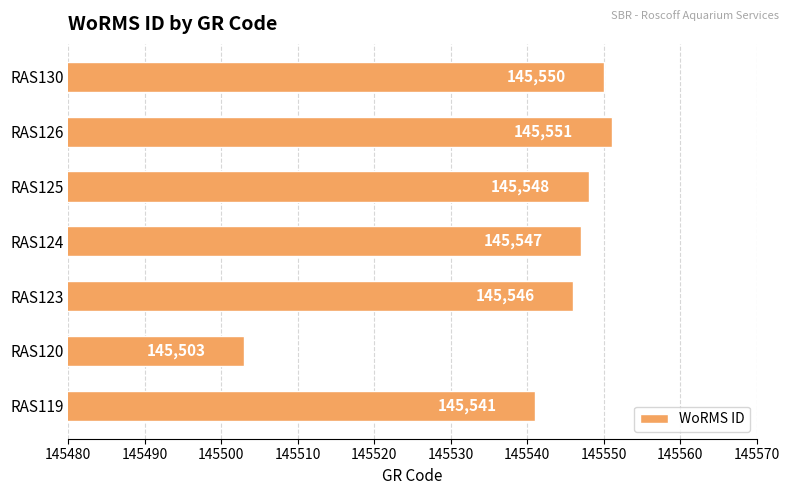

Approximately how many times larger is the value at RAS130 compared to RAS123?

1.0